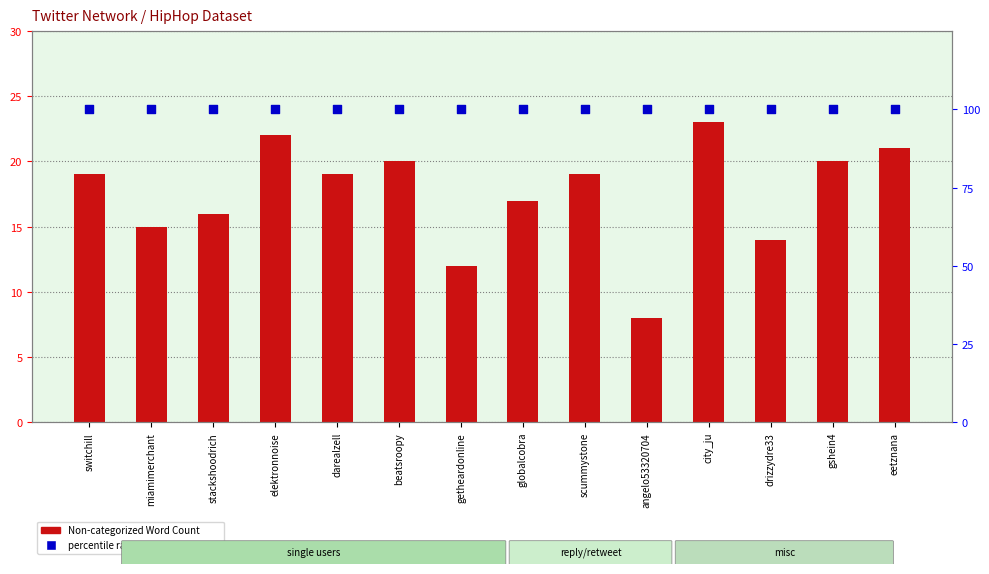

Which series reaches the minimum Y coordinate?

Non-categorized Word Count